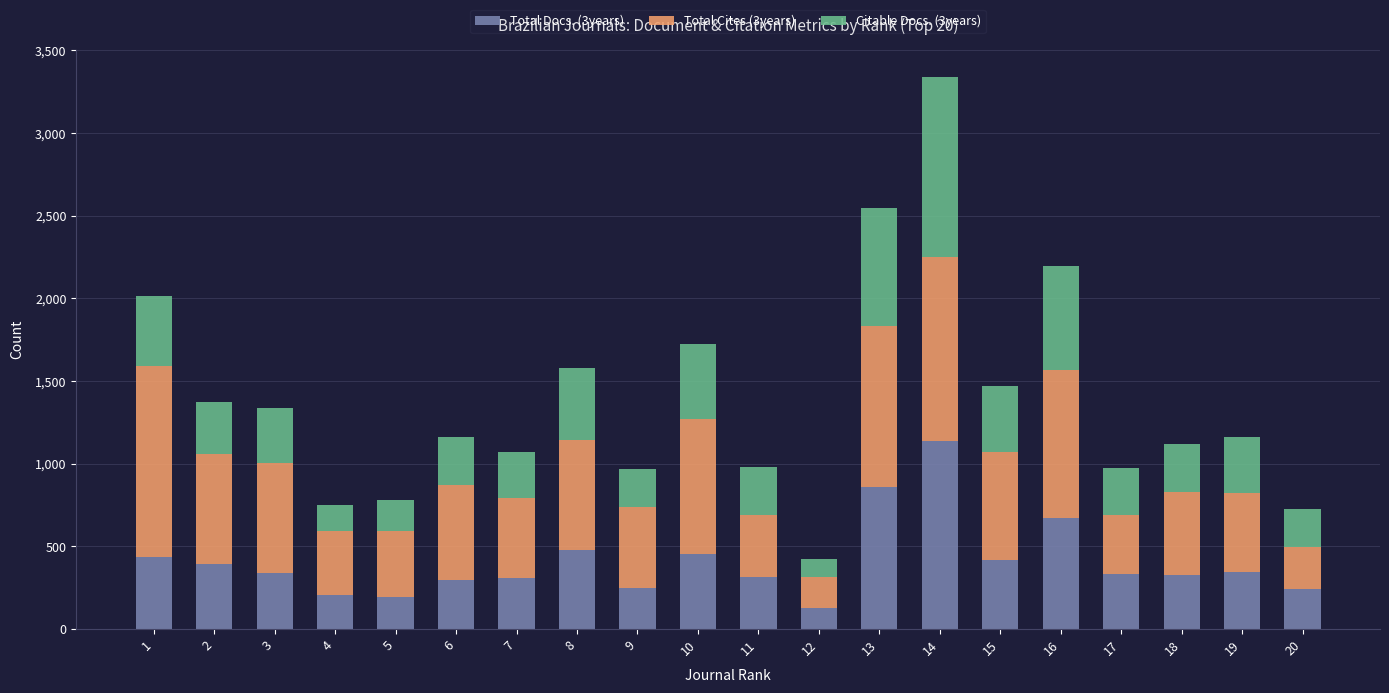

At which category is the sum across all series the highest?

14